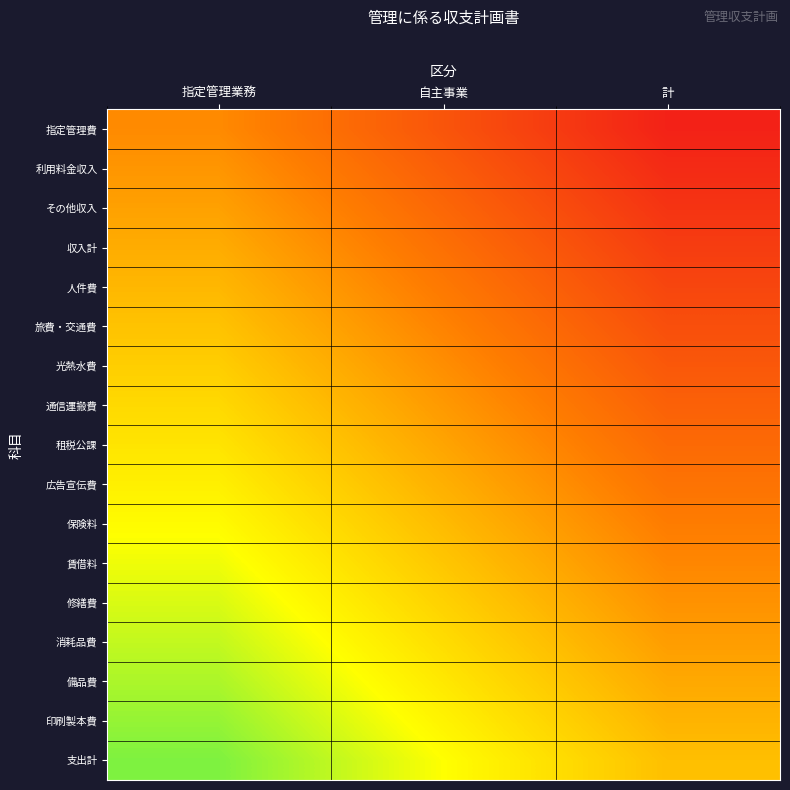

What is the maximum value shown in the chart?

0.7